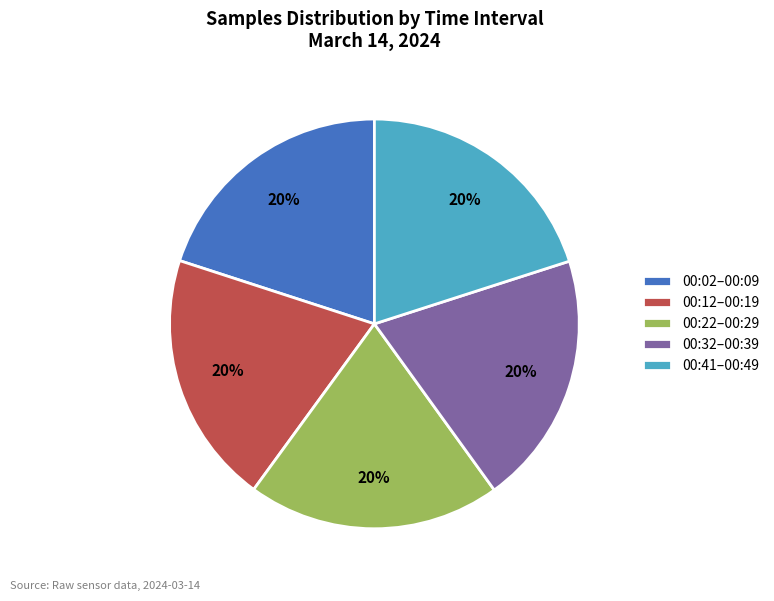

Does any single category account for the majority?

No